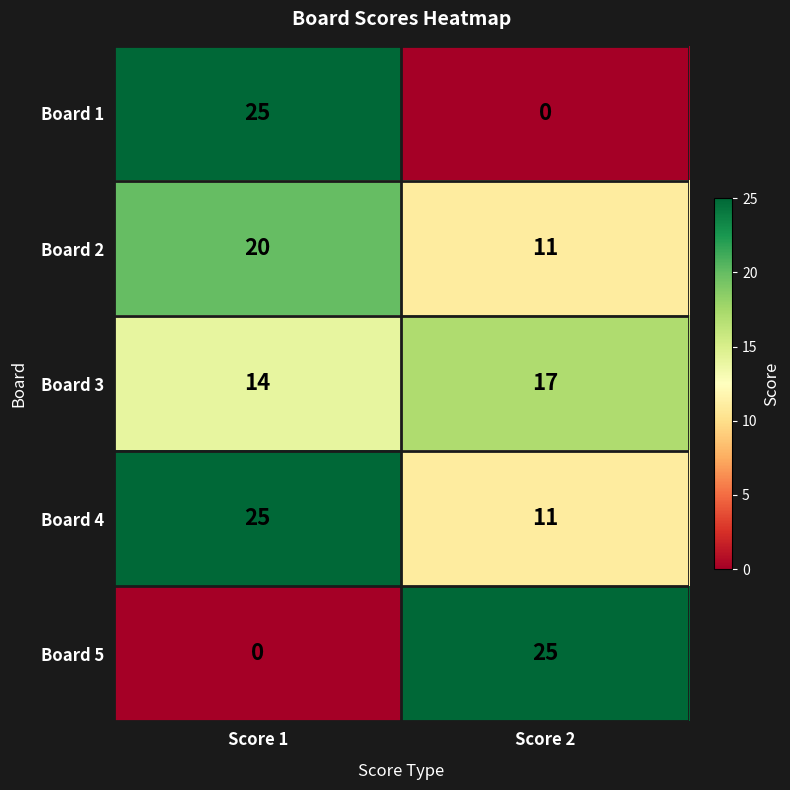

Where is Board 5 nearest to the value 12?

Score 1